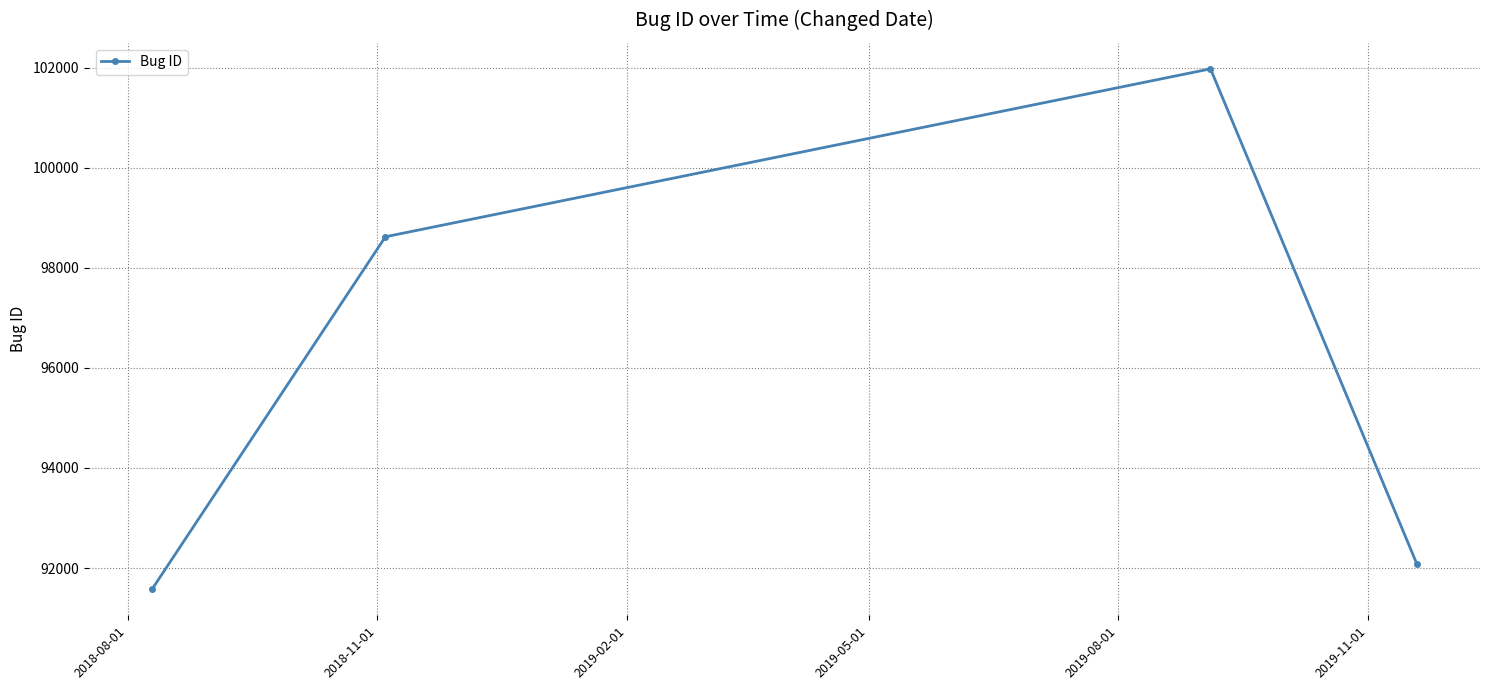

Reading right to left, extract all data points from this chart.

92086	101974	98619	91576